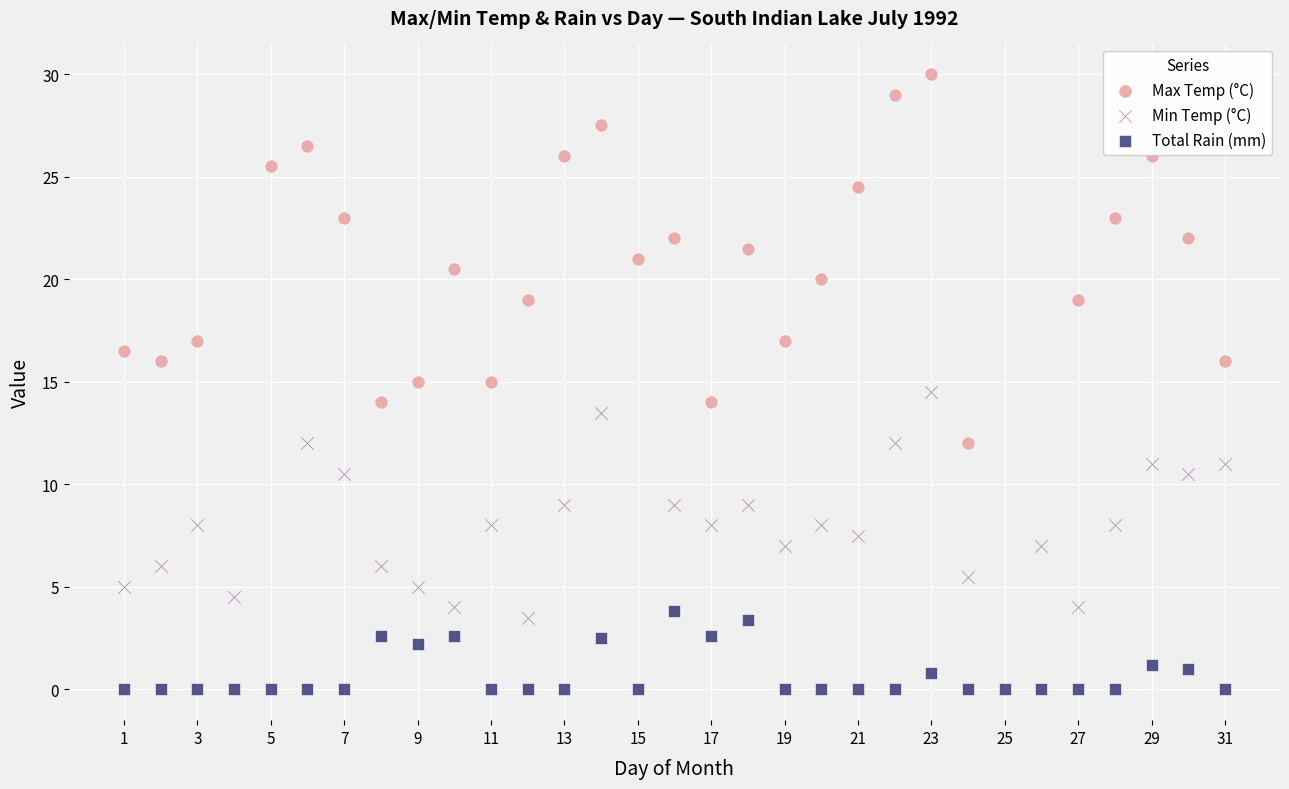

Which series has the widest spread of Y values?

Max Temp (°C)